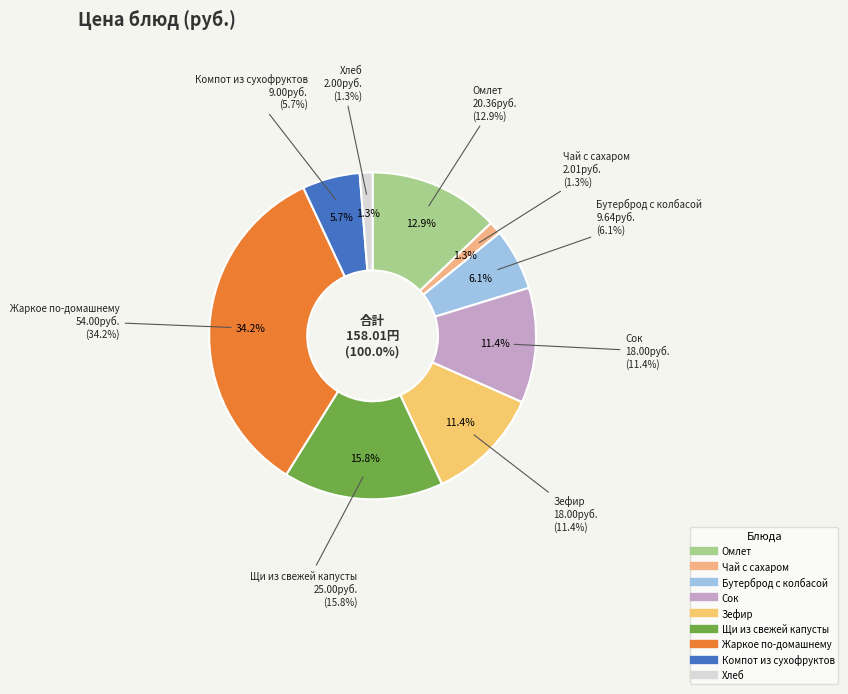

To the nearest percent, what is the difference between the Сок and Чай с сахаром slice percentages?

10%